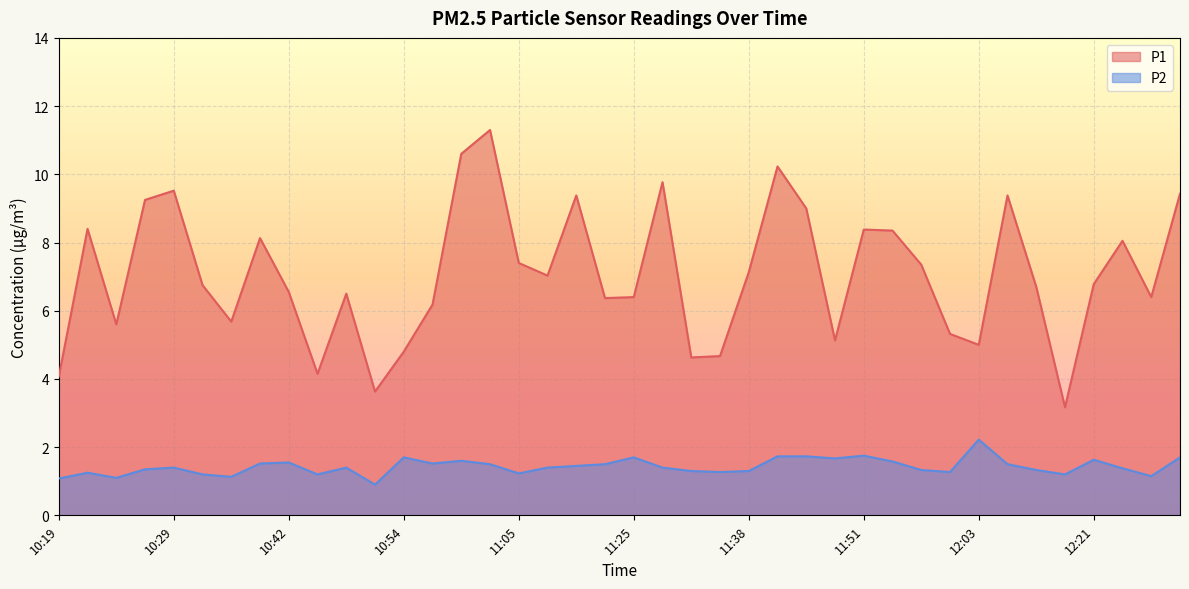

Does the chart display data point markers on the line(s)?

No